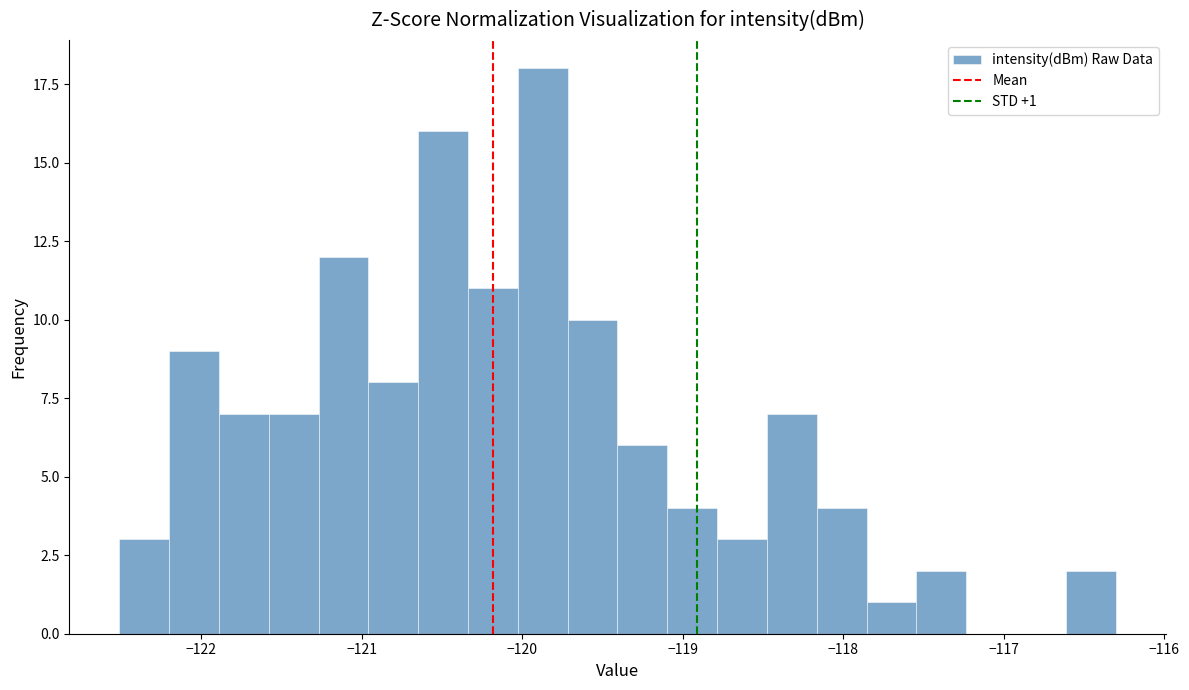

Read against the x-axis, roughly where is the centre of the tallest bar?

-119.9